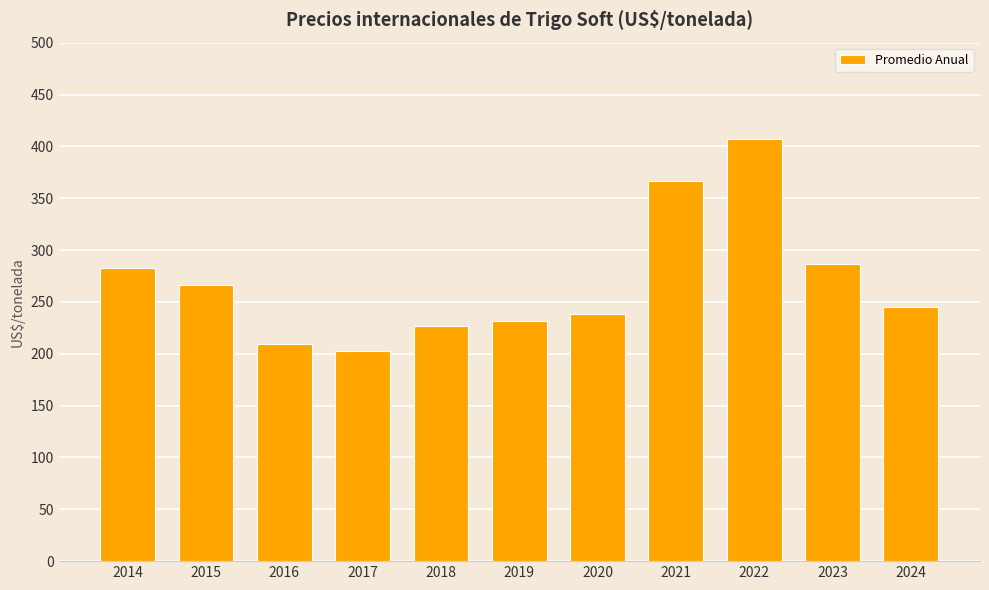

What is the smallest value displayed?

202.8